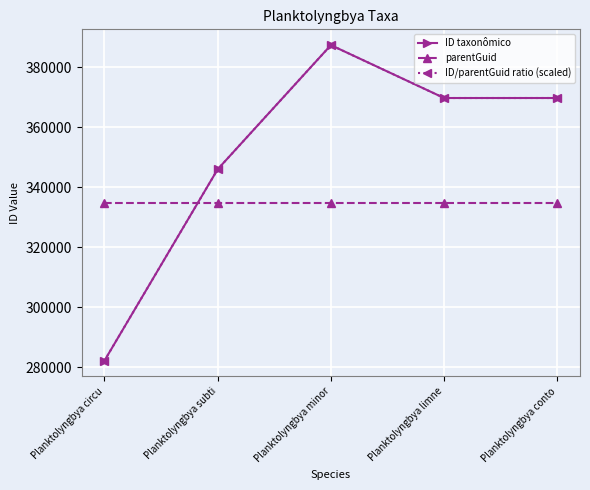

Is this an area chart (filled region under the line)?

No